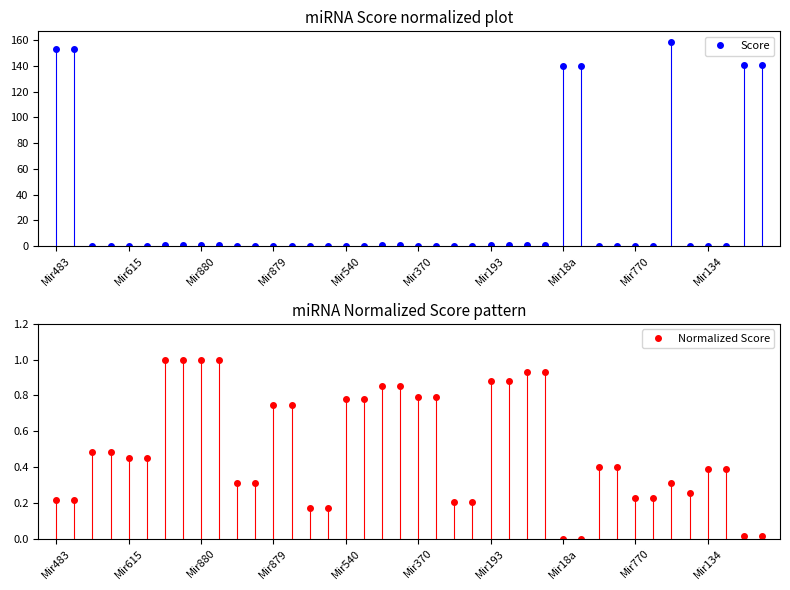

True or false: Score has more than 0 points higher than both neighbors.

True